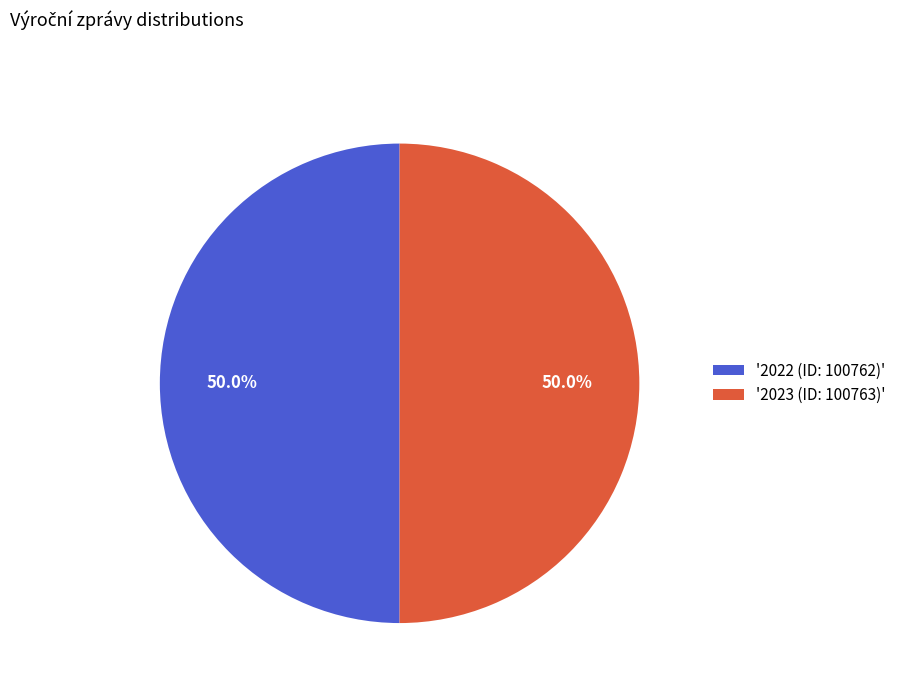

What percentage is NOT represented by '2023 (ID: 100763)'?

50.0%